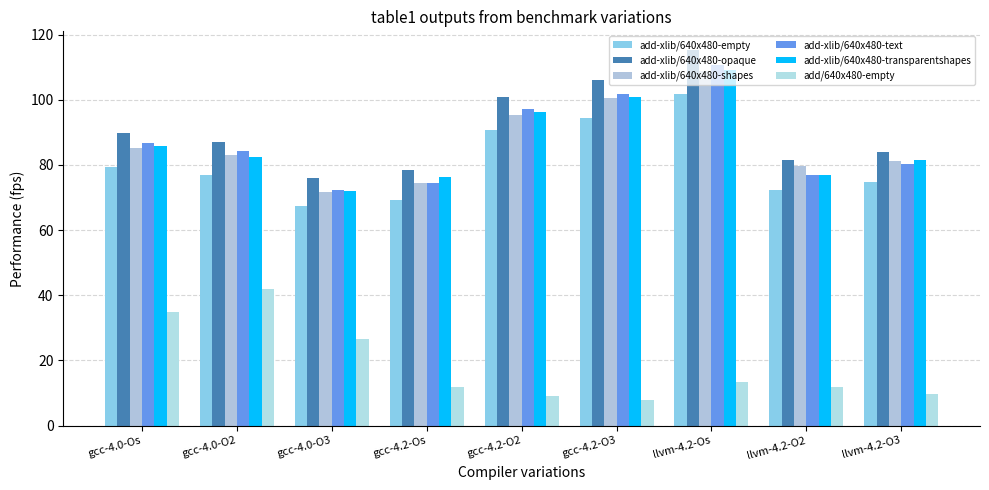

Reading left to right, extract all data points from this chart.

add-xlib/640x480-empty: gcc-4.0-Os=79.4	gcc-4.0-O2=77.0	gcc-4.0-O3=67.3	gcc-4.2-Os=69.4	gcc-4.2-O2=90.6	gcc-4.2-O3=94.5	llvm-4.2-Os=101.9	llvm-4.2-O2=72.2	llvm-4.2-O3=74.9
add-xlib/640x480-opaque: gcc-4.0-Os=89.9	gcc-4.0-O2=87.0	gcc-4.0-O3=75.9	gcc-4.2-Os=78.4	gcc-4.2-O2=100.8	gcc-4.2-O3=106.0	llvm-4.2-Os=115.3	llvm-4.2-O2=81.7	llvm-4.2-O3=84.1
add-xlib/640x480-shapes: gcc-4.0-Os=85.1	gcc-4.0-O2=83.2	gcc-4.0-O3=71.7	gcc-4.2-Os=74.4	gcc-4.2-O2=95.3	gcc-4.2-O3=100.7	llvm-4.2-Os=109.0	llvm-4.2-O2=79.7	llvm-4.2-O3=81.1
add-xlib/640x480-text: gcc-4.0-Os=86.7	gcc-4.0-O2=84.2	gcc-4.0-O3=72.4	gcc-4.2-Os=74.3	gcc-4.2-O2=97.2	gcc-4.2-O3=101.8	llvm-4.2-Os=110.6	llvm-4.2-O2=77.1	llvm-4.2-O3=80.3
add-xlib/640x480-transparentshapes: gcc-4.0-Os=85.7	gcc-4.0-O2=82.4	gcc-4.0-O3=72.0	gcc-4.2-Os=76.4	gcc-4.2-O2=96.3	gcc-4.2-O3=101.0	llvm-4.2-Os=109.2	llvm-4.2-O2=76.9	llvm-4.2-O3=81.5
add/640x480-empty: gcc-4.0-Os=35.0	gcc-4.0-O2=41.9	gcc-4.0-O3=26.7	gcc-4.2-Os=12.0	gcc-4.2-O2=9.2	gcc-4.2-O3=7.7	llvm-4.2-Os=13.5	llvm-4.2-O2=12.0	llvm-4.2-O3=9.7